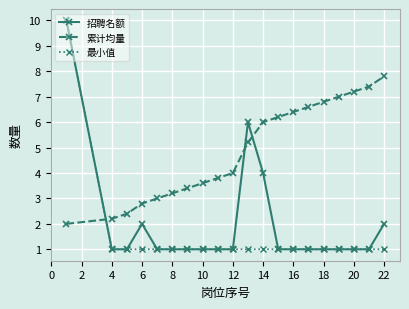

True or false: 累计均量 and 最小值 intersect in this chart.

True